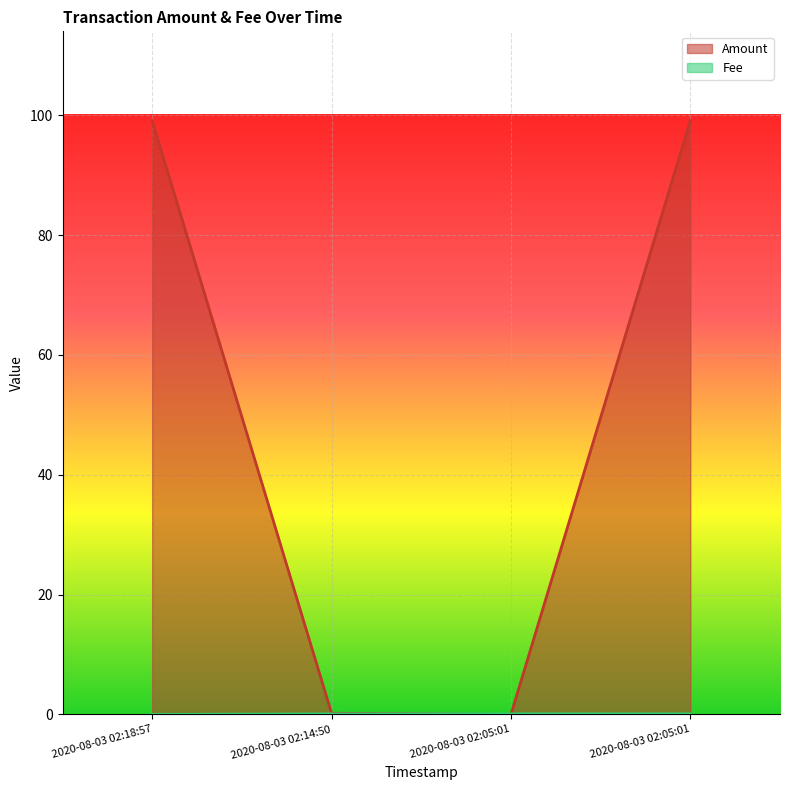

Where is Fee nearest to the value 0?

2020-08-03 02:18:57